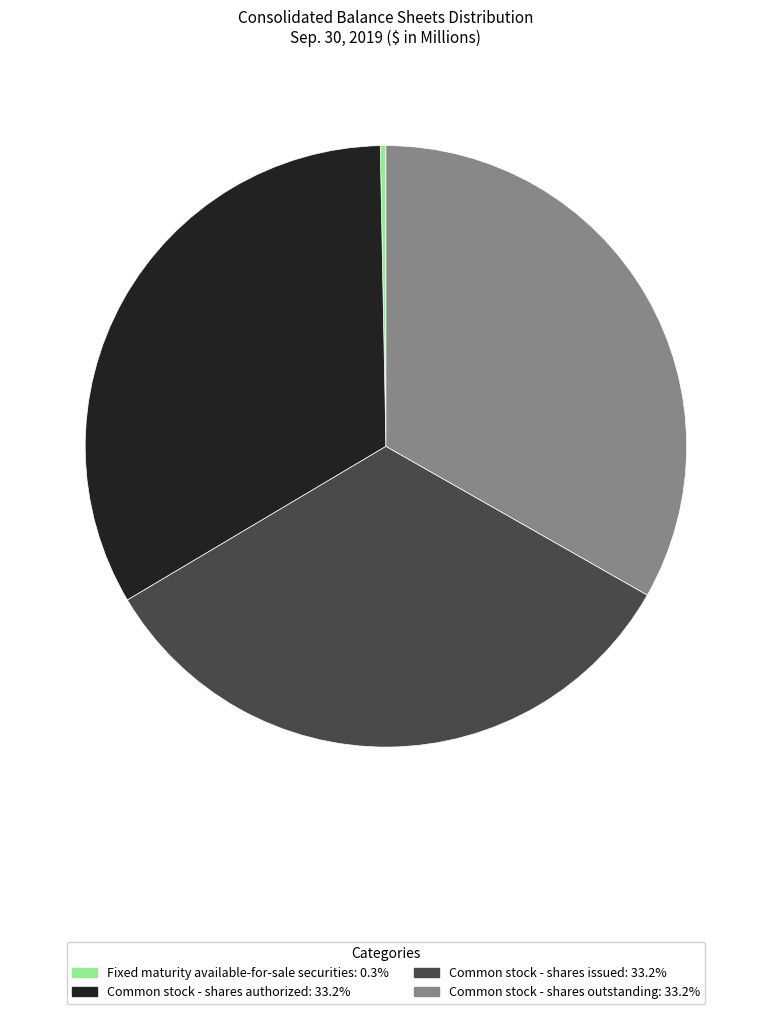

True or false: Fixed maturity available-for-sale securities accounts for 11% of the total.

False